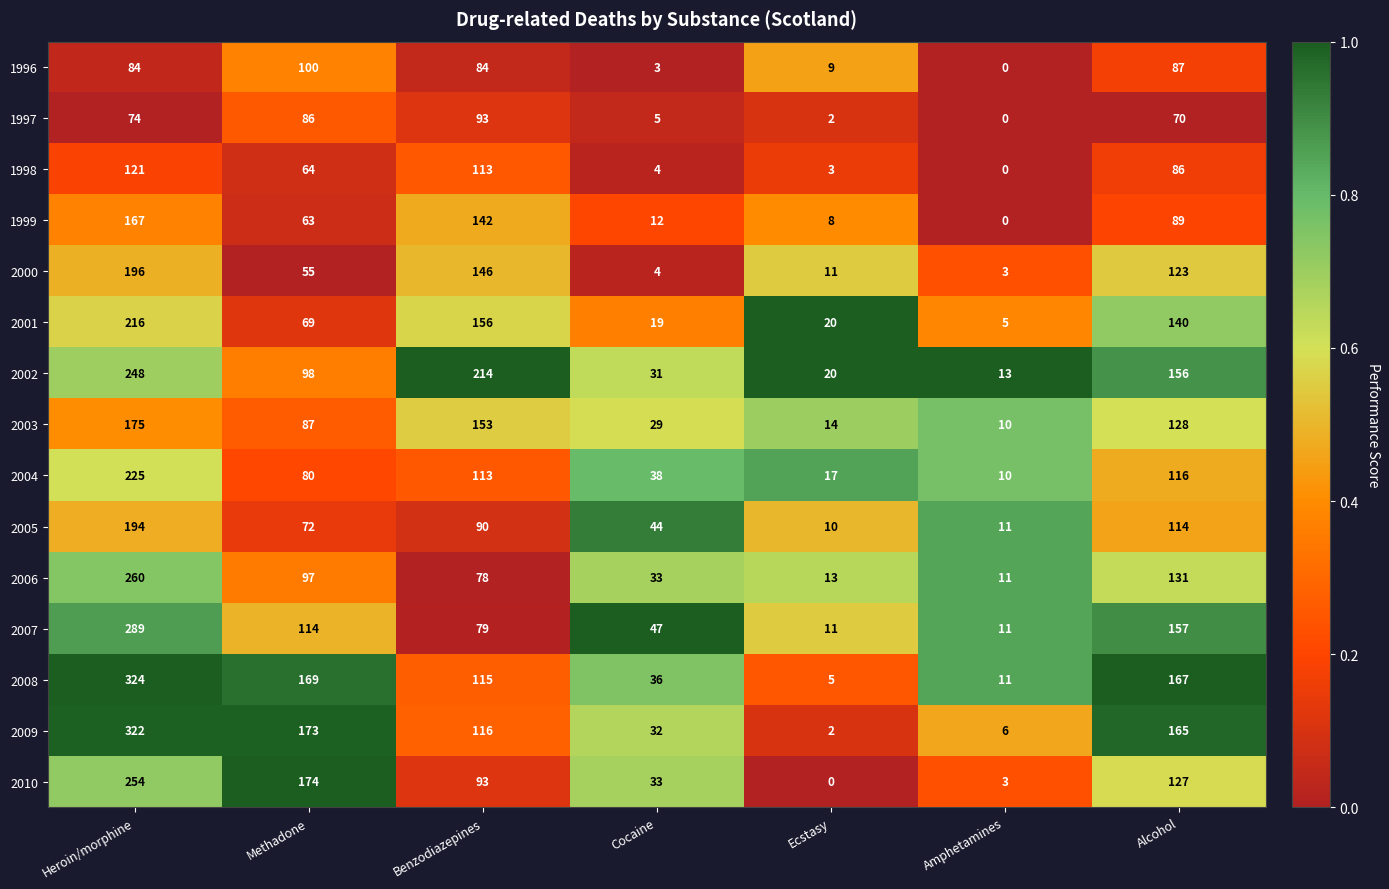

Which series has the widest spread of values?

2009